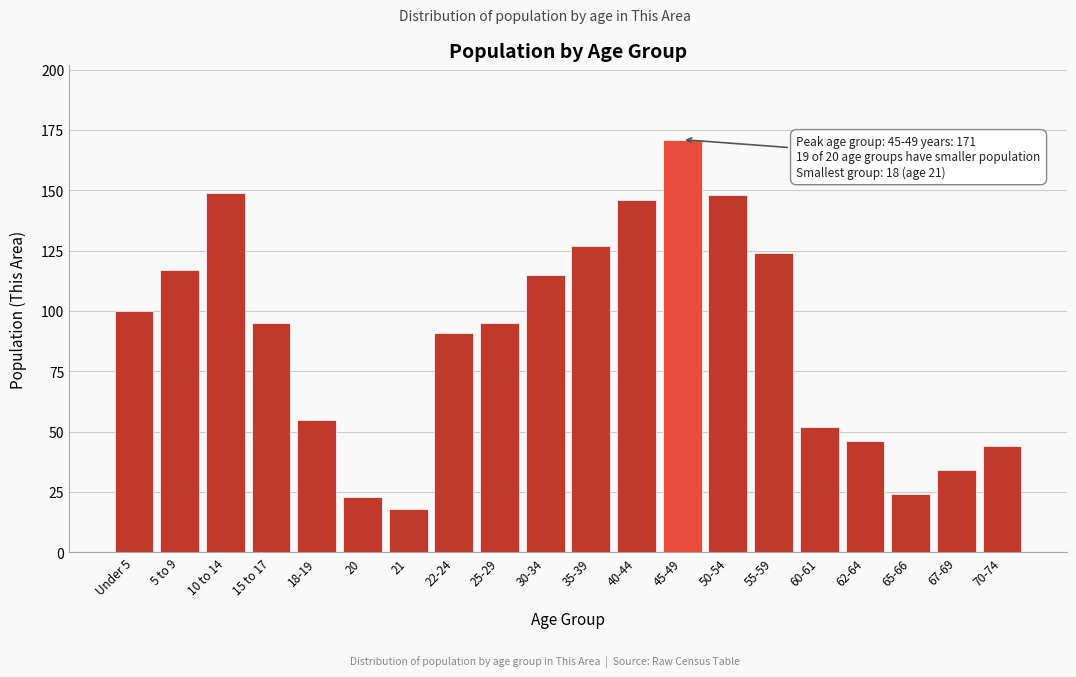

Reading left to right, list all the values displayed in this chart.

100	117	149	95	55	23	18	91	95	115	127	146	171	148	124	52	46	24	34	44